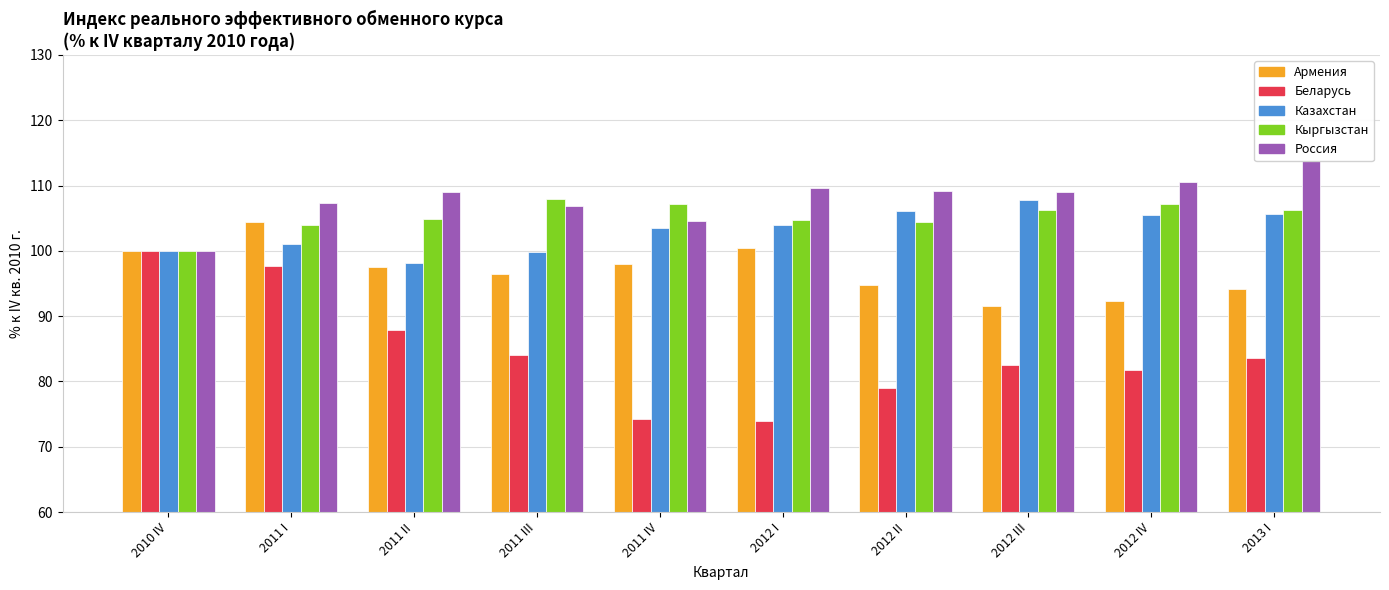

What is the difference between the maximum and minimum values in the Беларусь series?

26.0